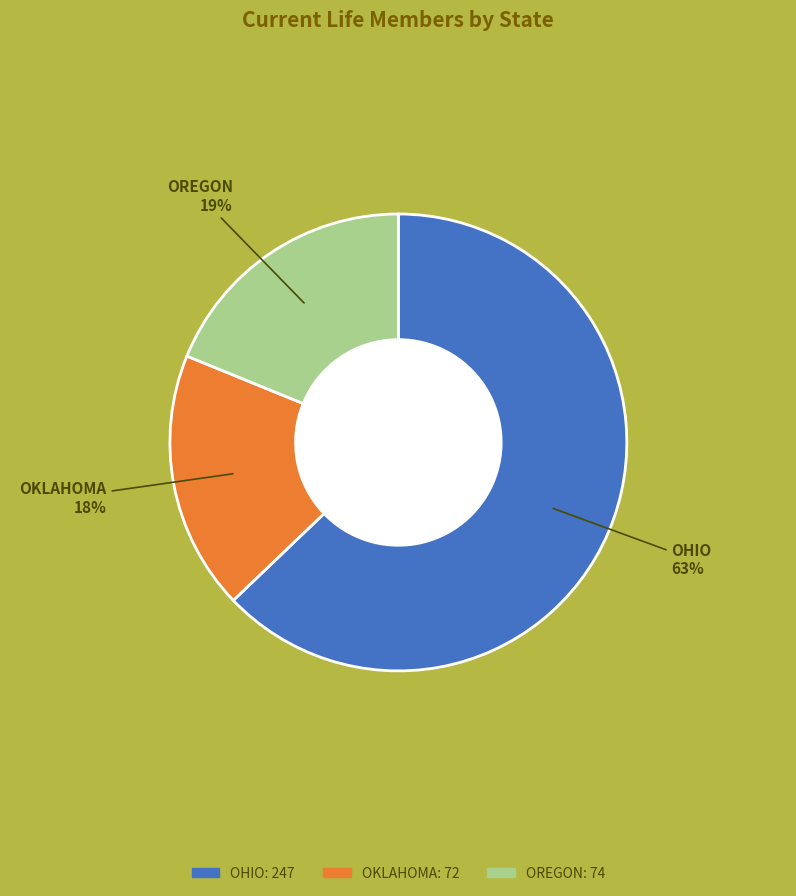

Which slice is the largest?

OHIO